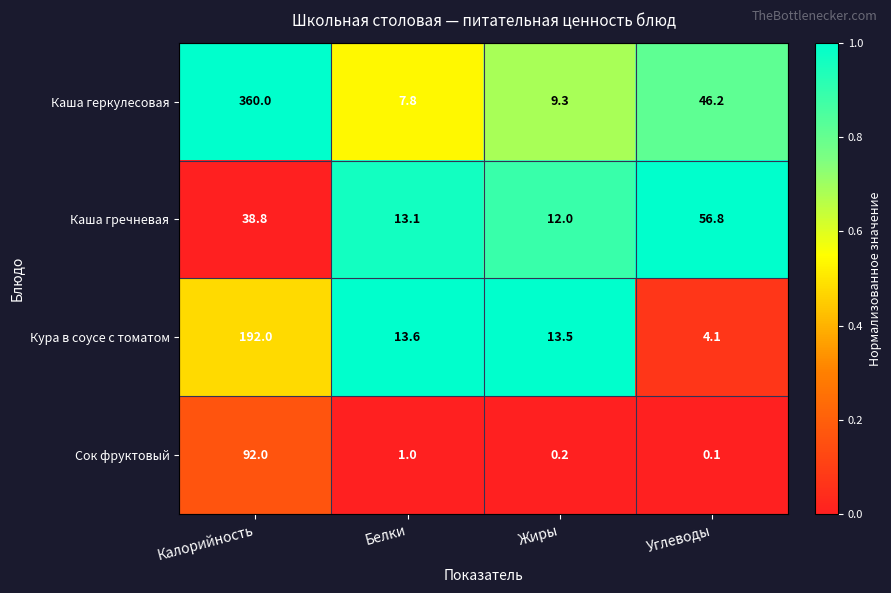

At Углеводы, list the series in order from smallest to largest.

Сок фруктовый, Кура в соусе с томатом, Каша геркулесовая, Каша гречневая